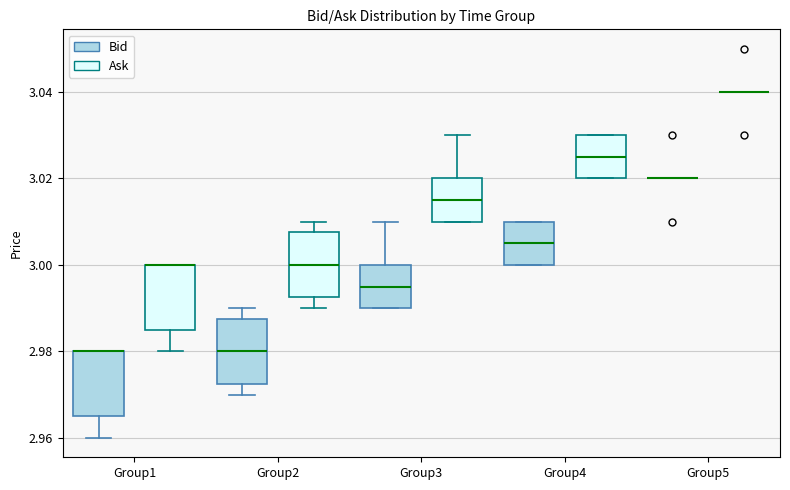

Where is the upper edge of the box for Group4 (Bid) on the y-axis? The values are not printed on the chart, so give them approximately, as read against the axis.

3.010